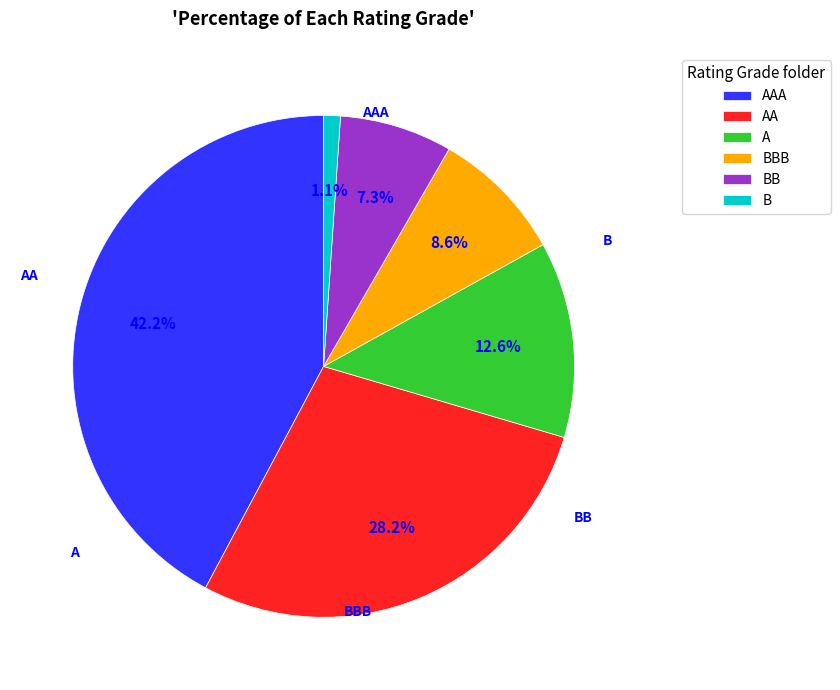

Count the number of slices in the pie.

6